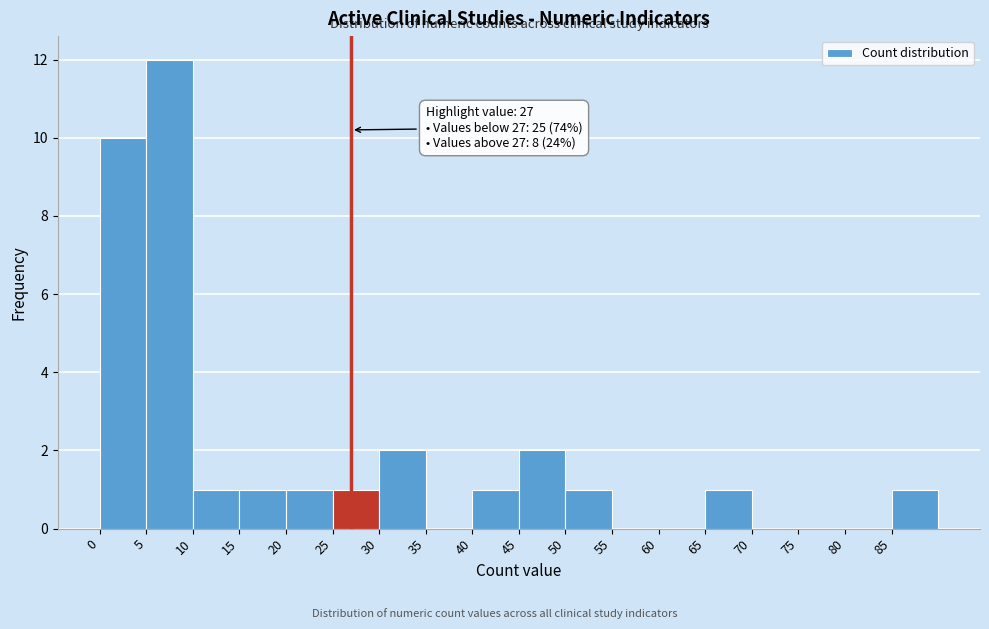

Over which range of the x-axis is the bar tallest?

5 to 10